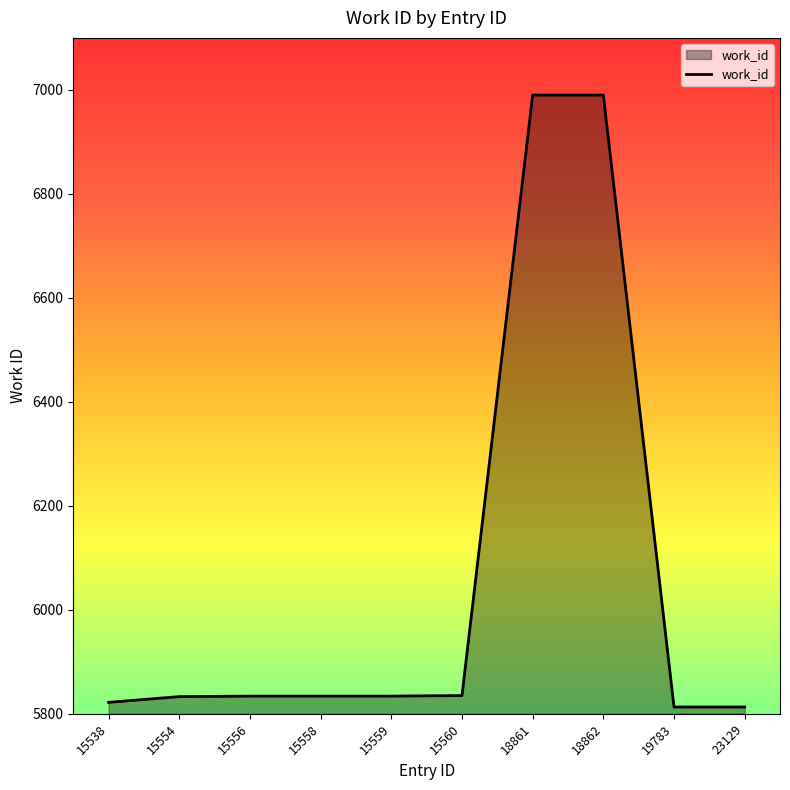

What is the minimum value shown in the chart?

5813